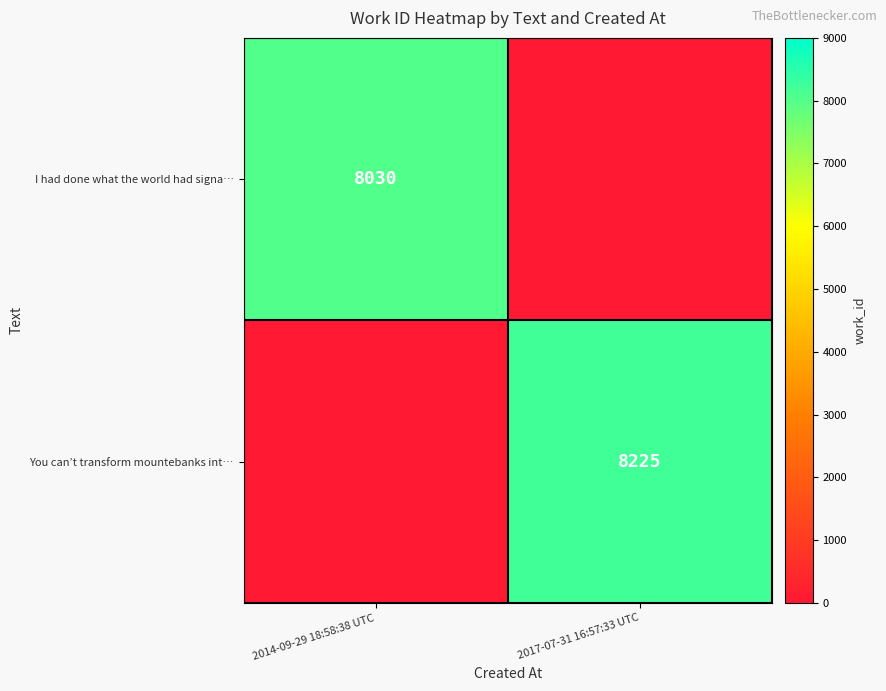

The You can’t transform mountebanks int… series shows 8225 at 2017-07-31 16:57:33 UTC. True or false?

True